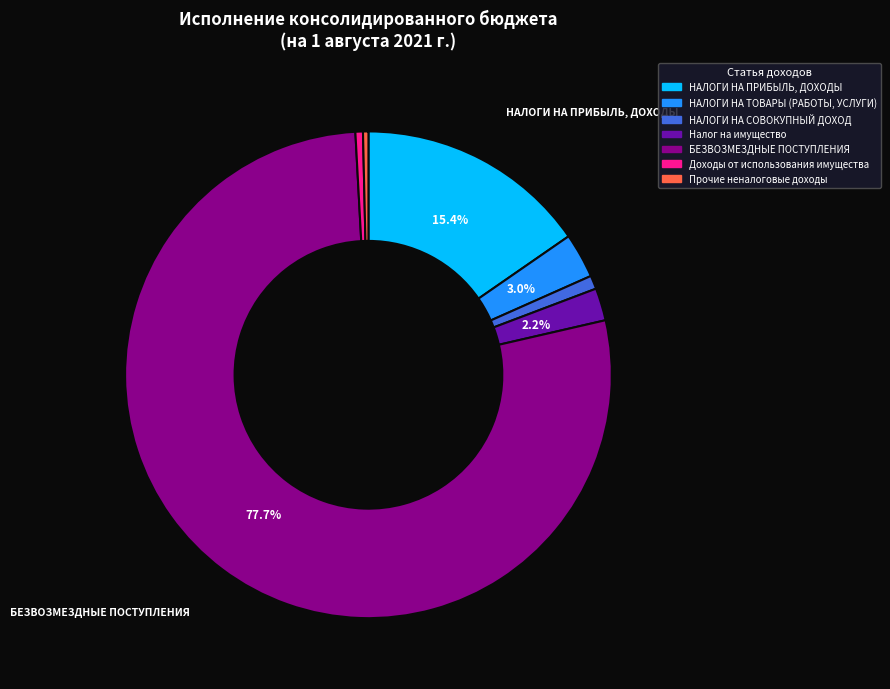

Approximately how many times larger is the value at Налог на имущество compared to Доходы от использования имущества?

4.3